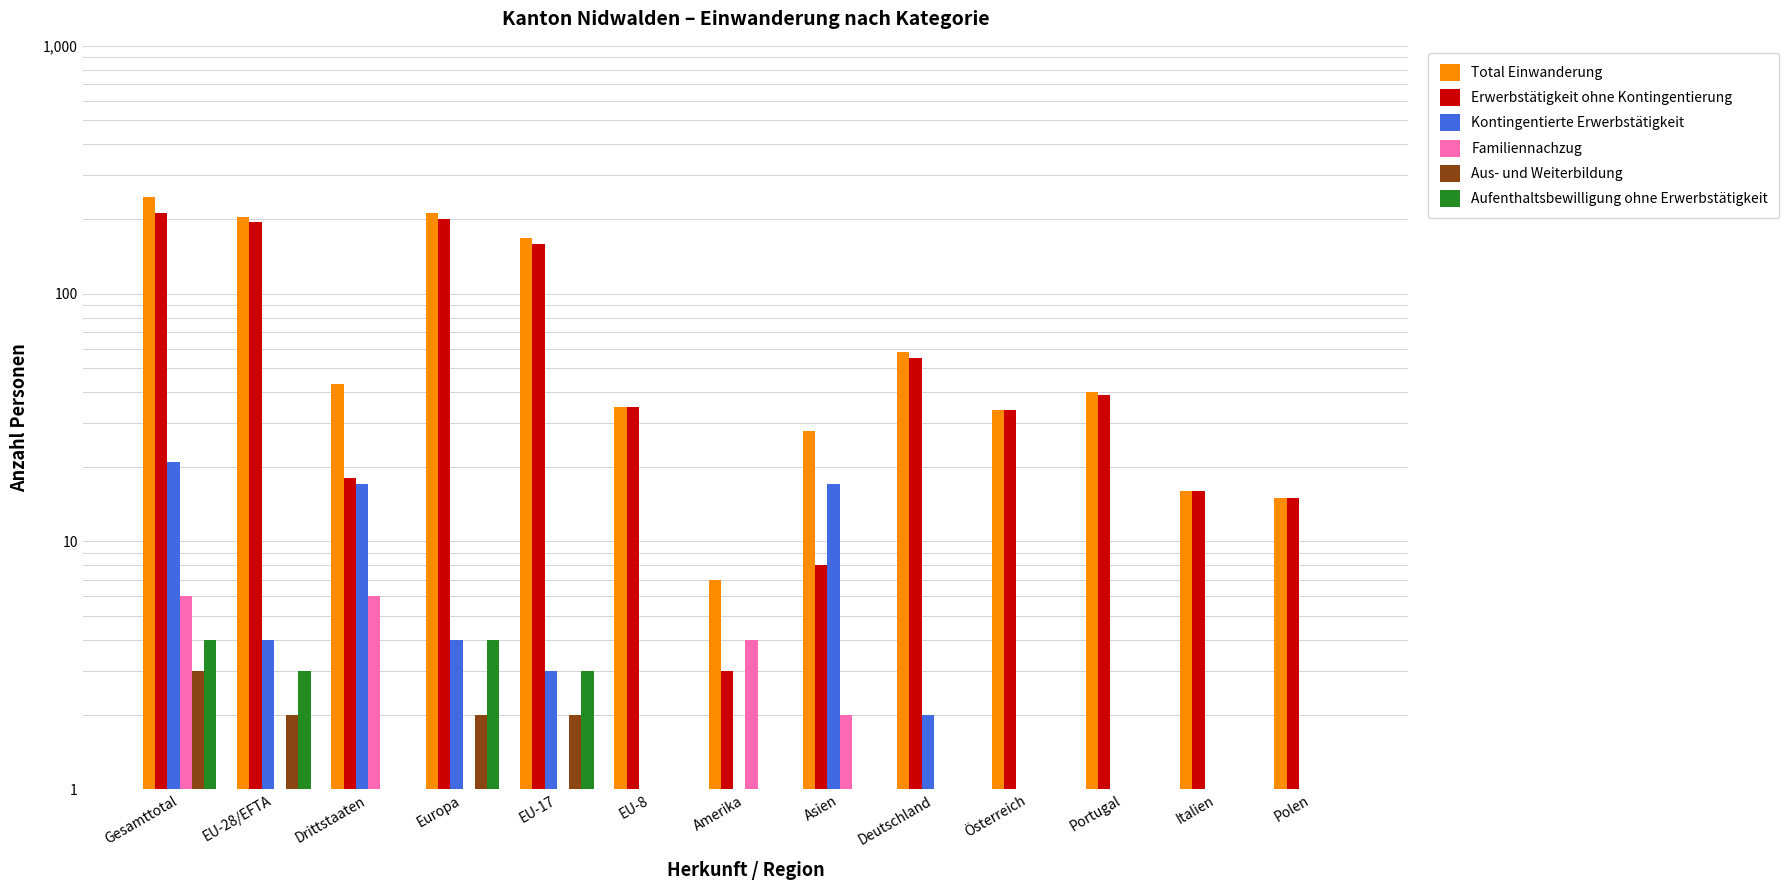

What is the label of the 11th bar from the left?

Portugal